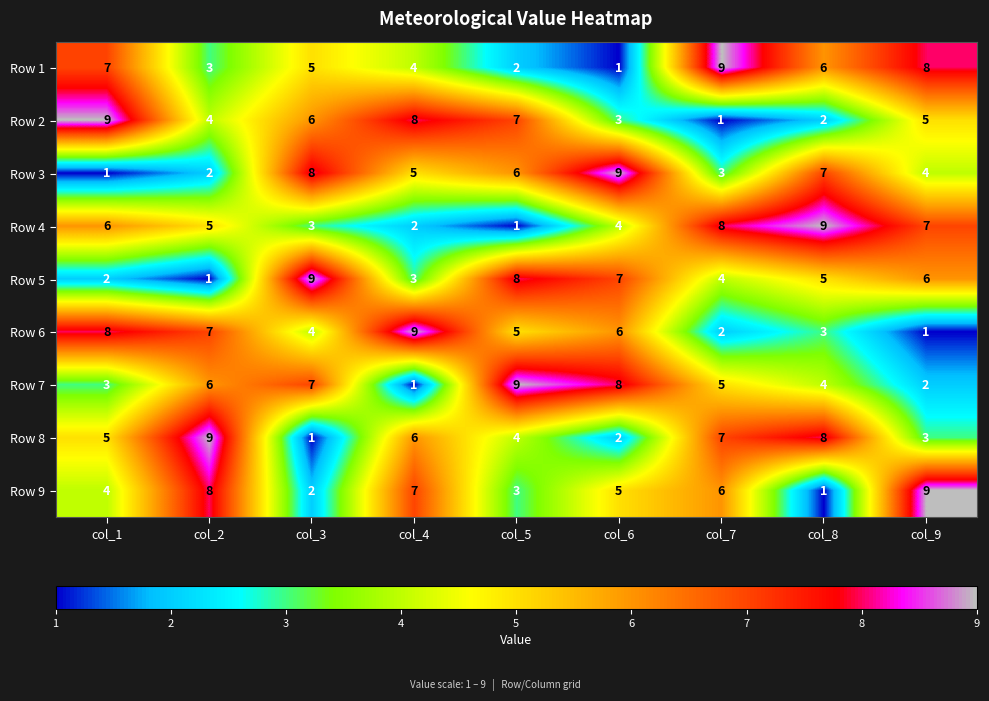

The value of Row 9 at col_8 is 0. True or false?

False